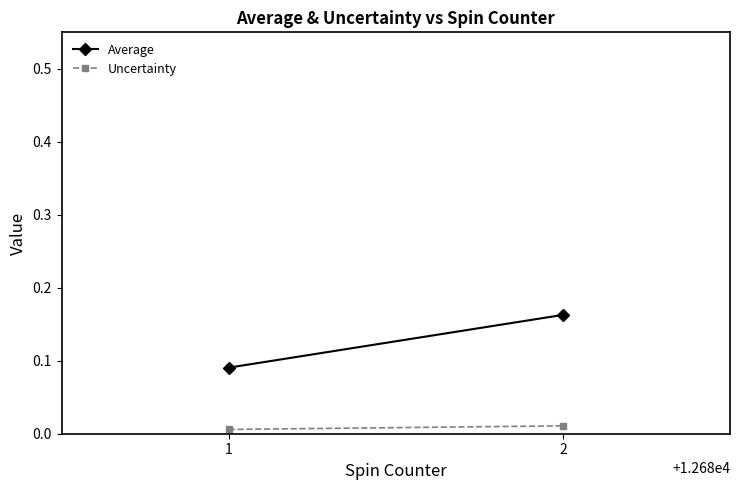

Rank the series by their maximum value, from lowest to highest.

Uncertainty, Average